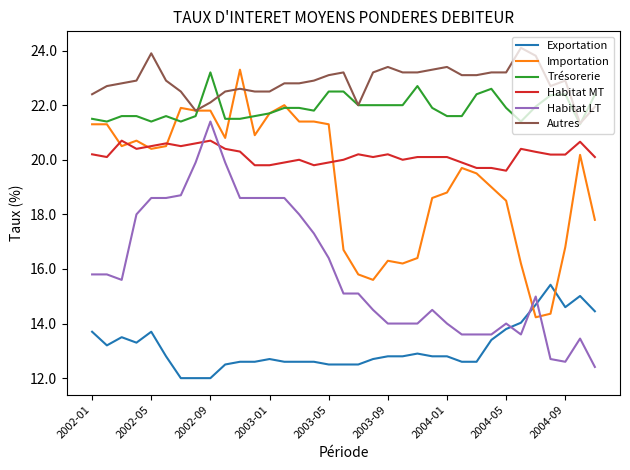

True or false: Habitat LT and Autres intersect in this chart.

False